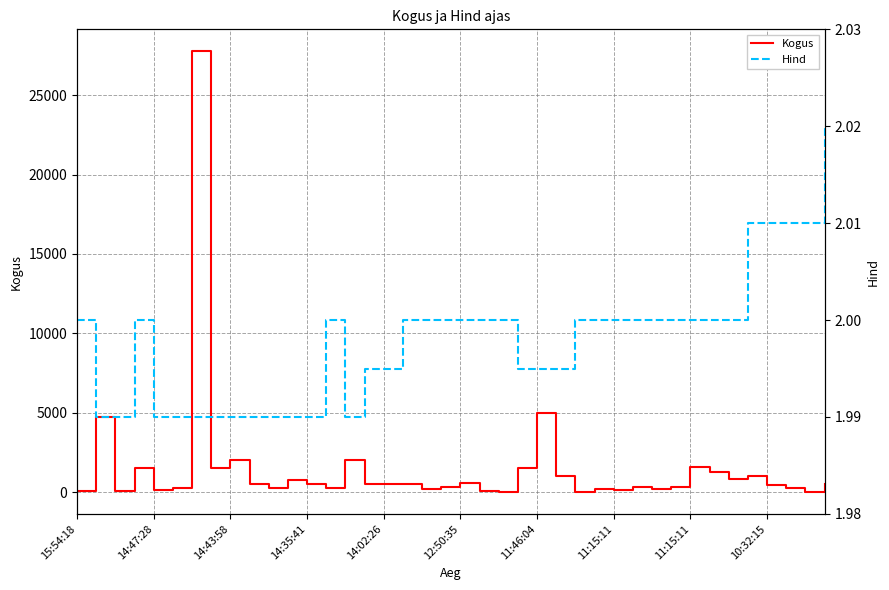

Is the value of Kogus at 14:47:28 greater than the value of Hind at 19?

Yes